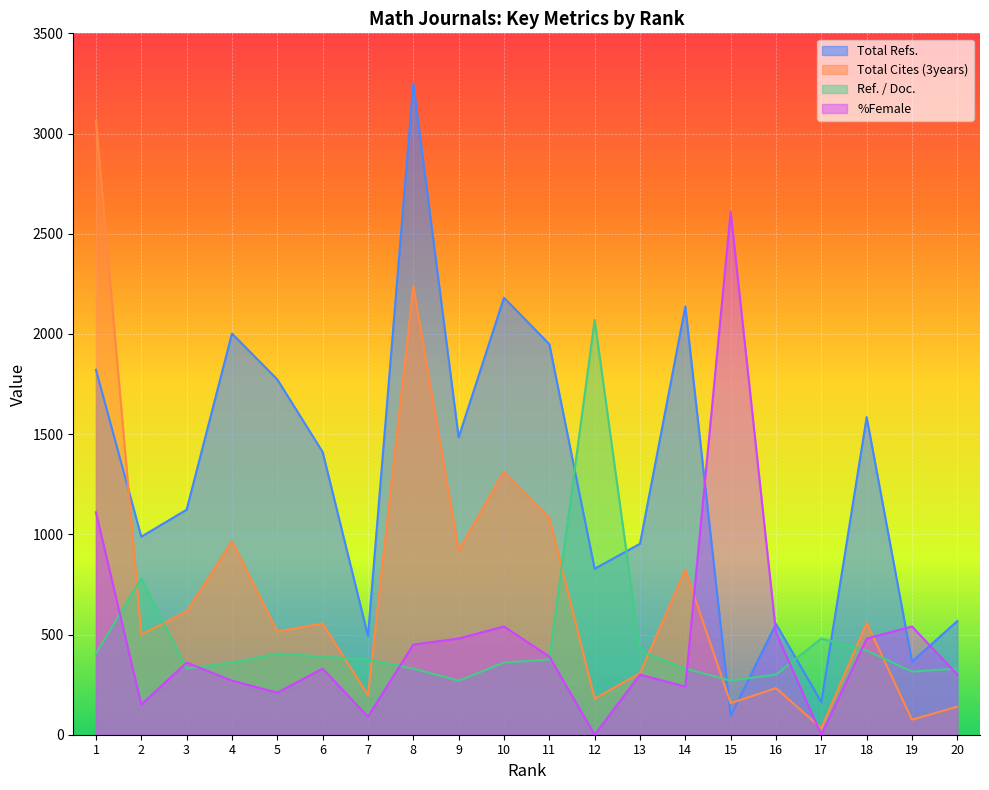

Which series has the largest total across all categories?

Total Refs.